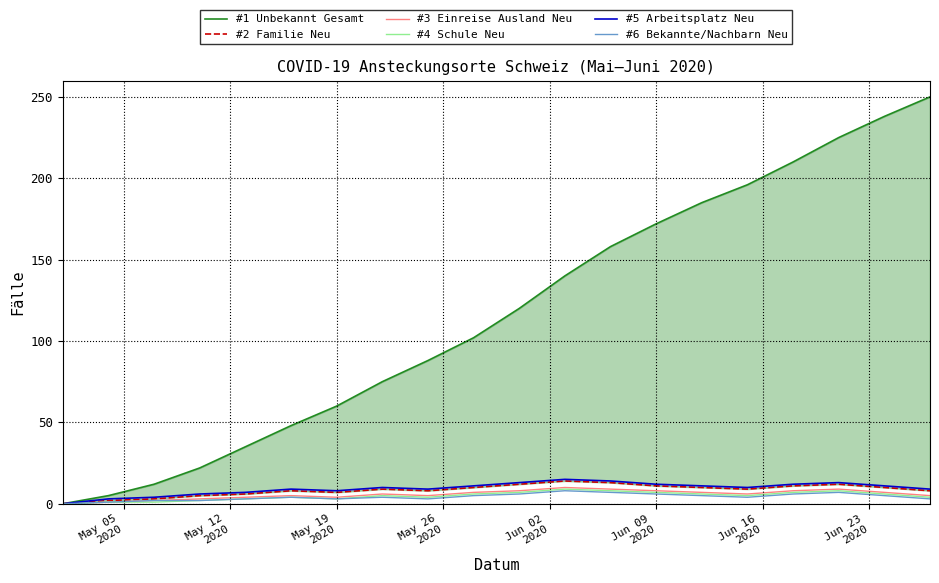

What is the maximum value shown in the chart?

250